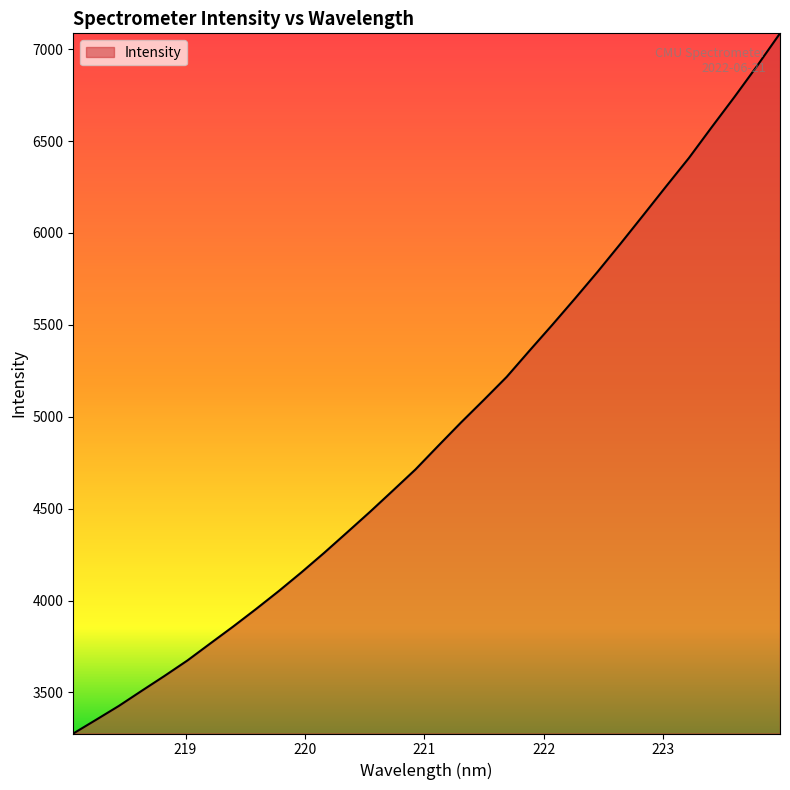

What is the sum of all values?

157454.7